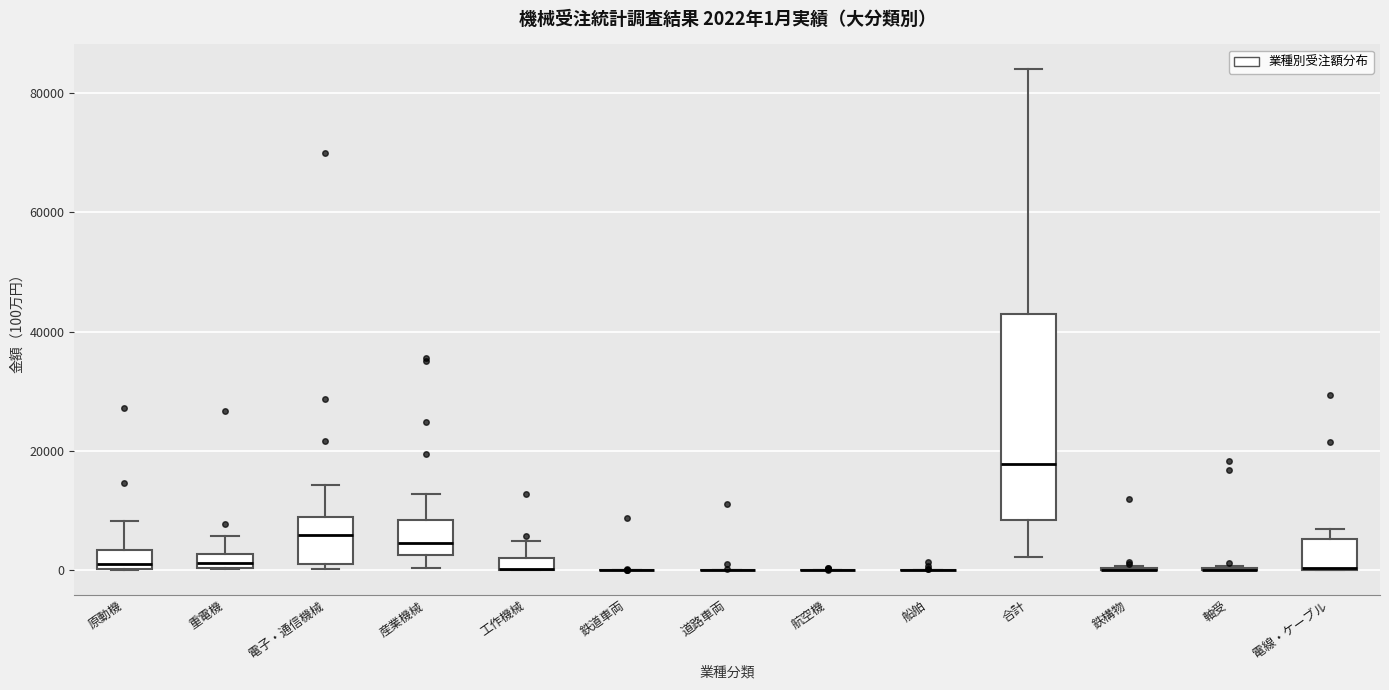

Which box is the tallest, from its lower edge to its upper edge?

合計